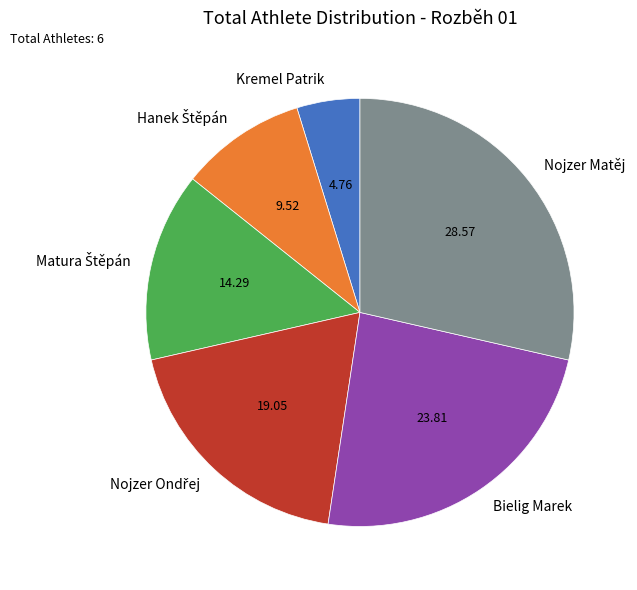

Is Bielig Marek the majority of the pie?

No